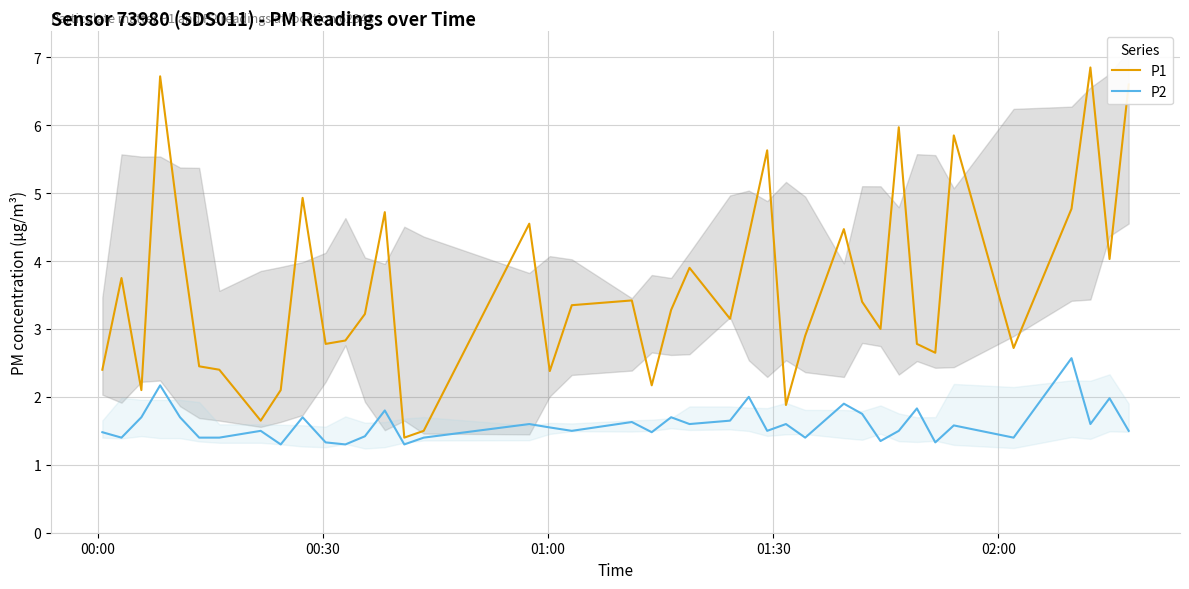

List the series in order of their peak value, highest first.

P1, P2